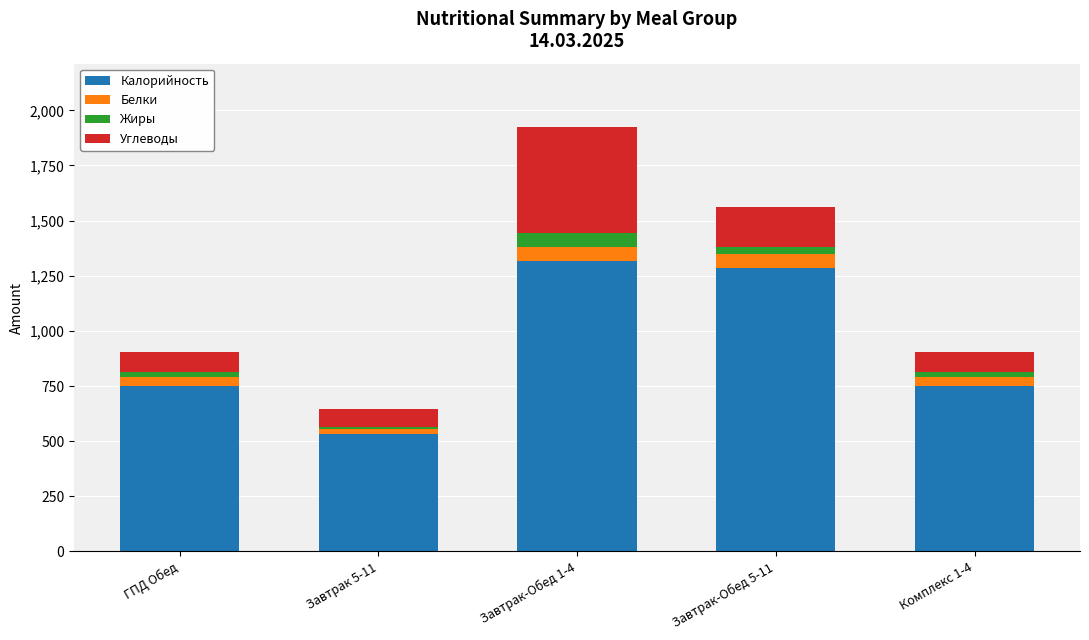

The value of Калорийность at Завтрак-Обед 5-11 is 1285. True or false?

True